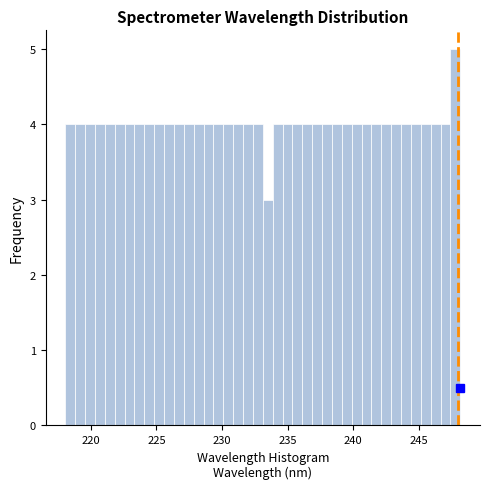

Around what value on the x-axis is the tallest bar? Give the approximate position of its centre, as read against the axis.

248.0